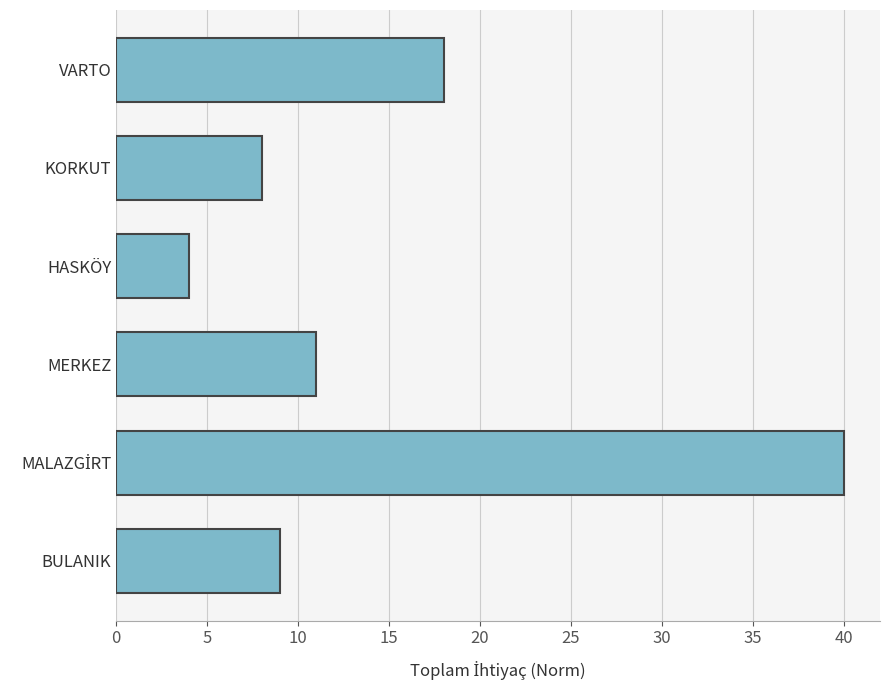

How many distinct data groups are displayed?

1